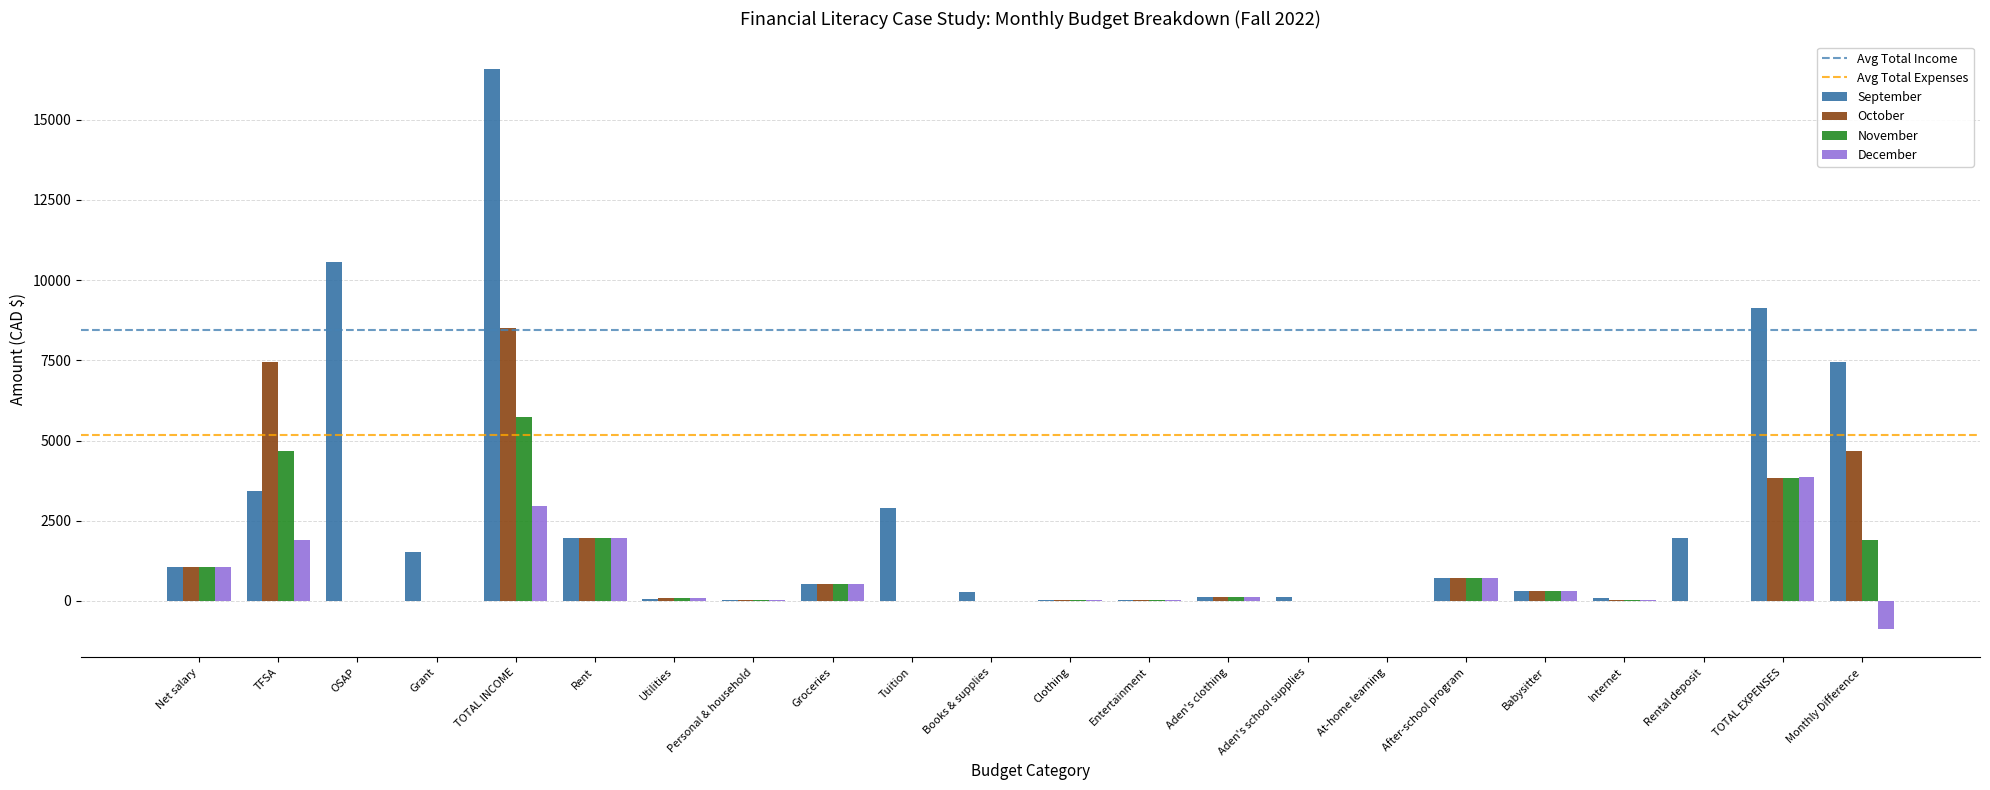

At which category is the sum across all series the highest?

TOTAL INCOME